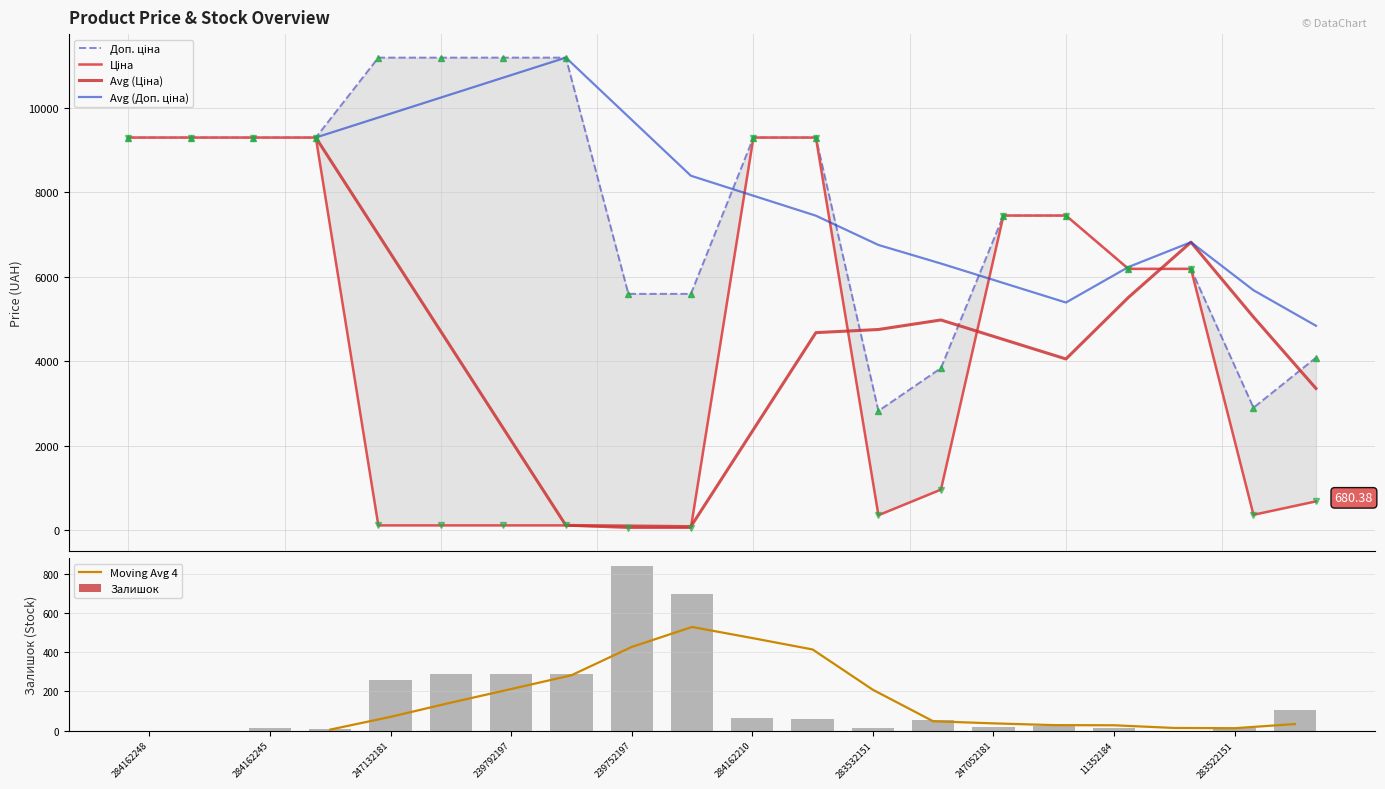

What is the average value of the Доп. ціна series?

7627.1